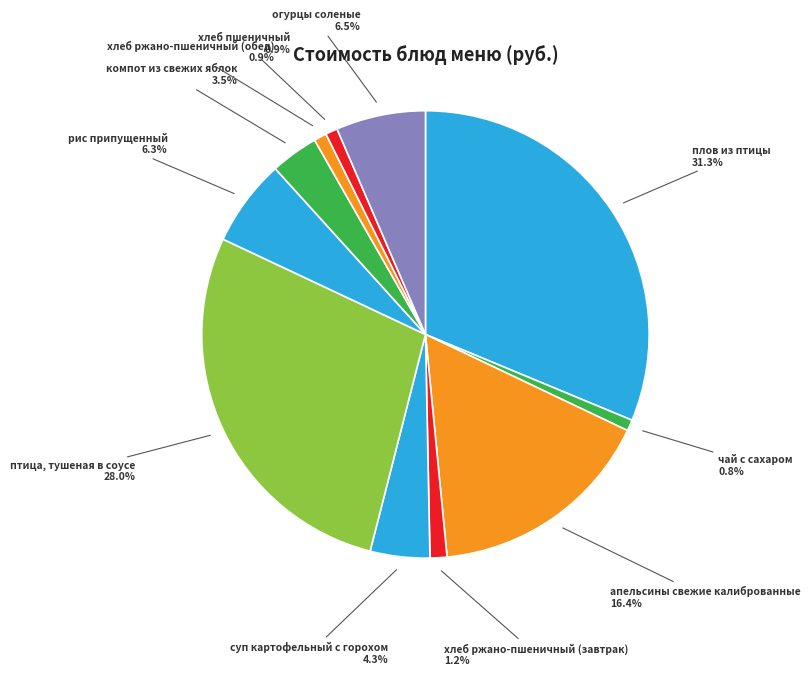

Which has a higher value, хлеб ржано-пшеничный (обед) or суп картофельный с горохом?

суп картофельный с горохом